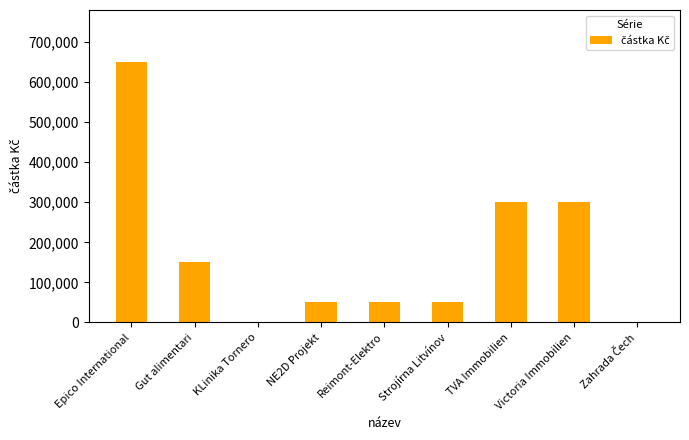

What is the greatest value displayed?

650000